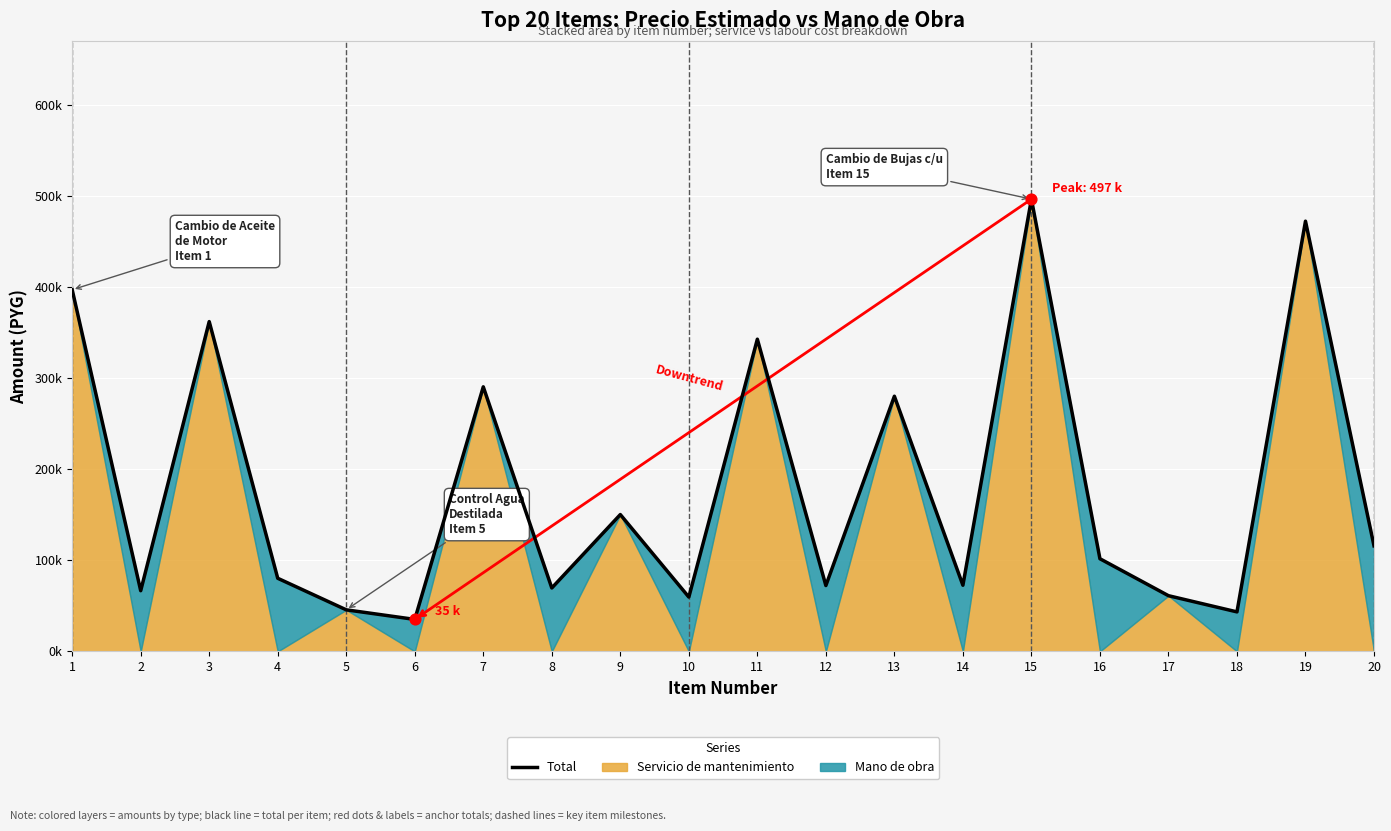

What is the change in value from 14 to 15?

+424200